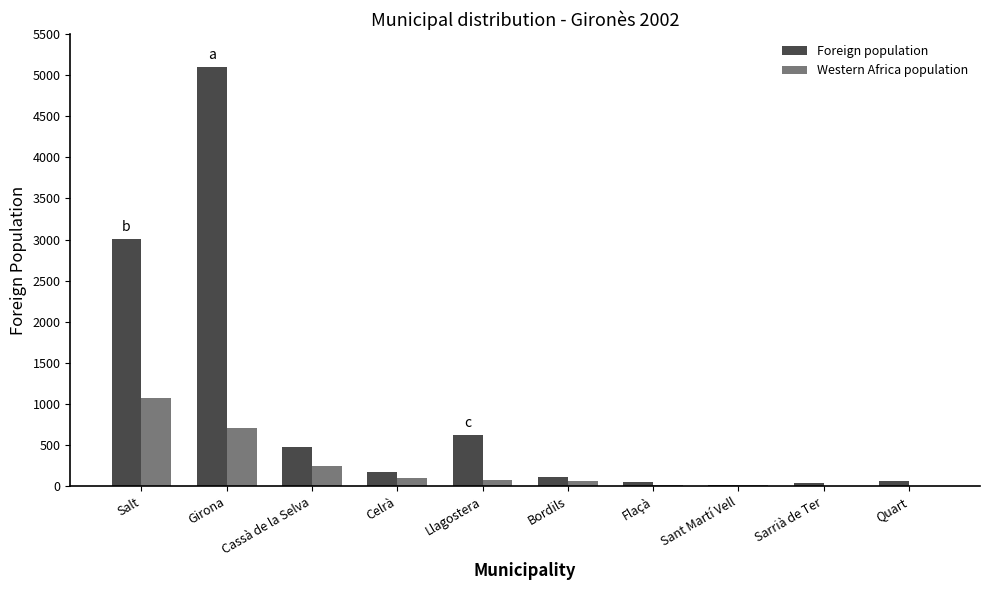

How many categories are shown in the chart?

10